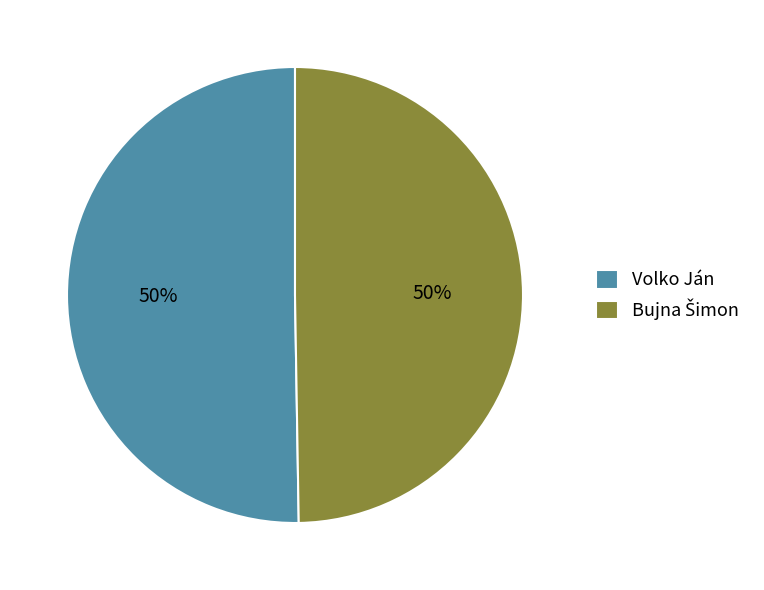

True or false: Volko Ján accounts for 50% of the total.

True